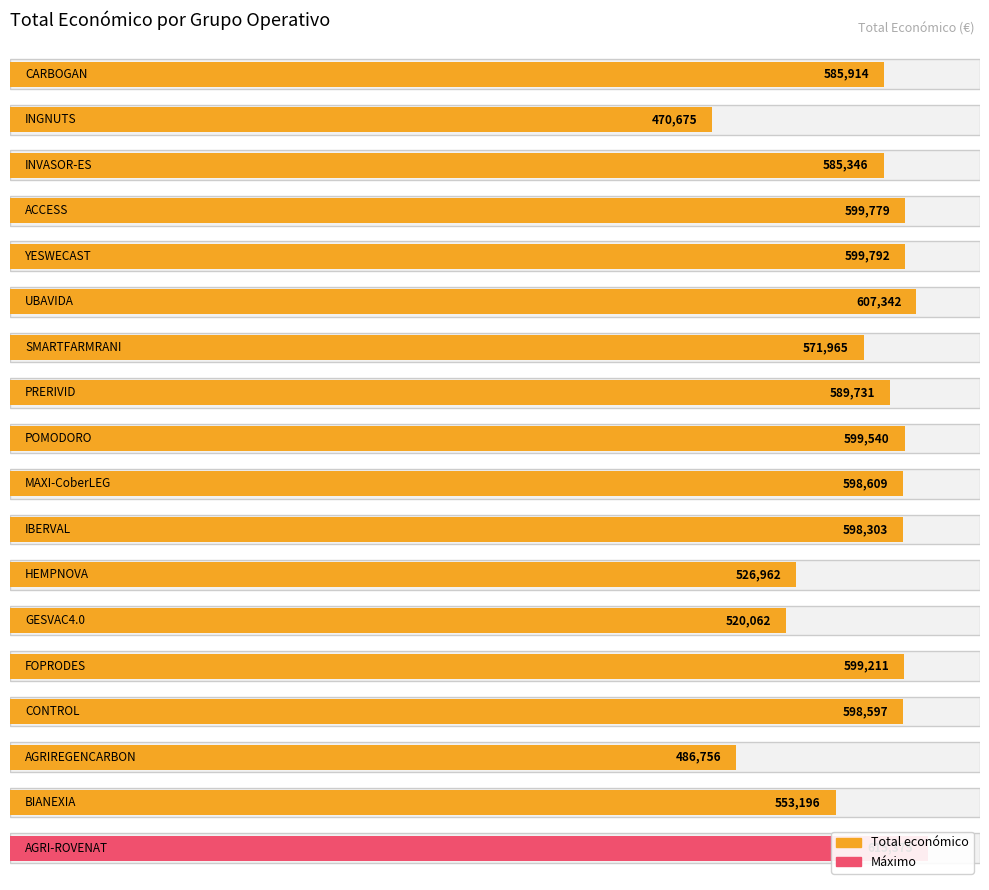

What is the change in value from UBAVIDA to CONTROL?

-8745